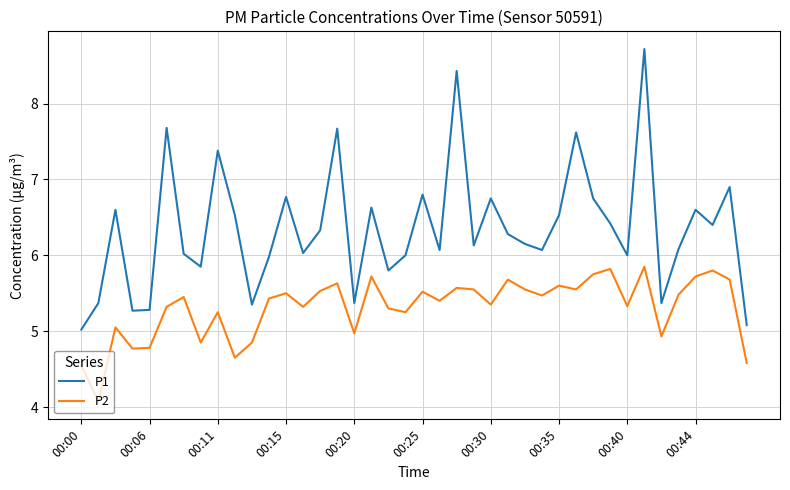

True or false: P2 and P1 cross at least once.

False